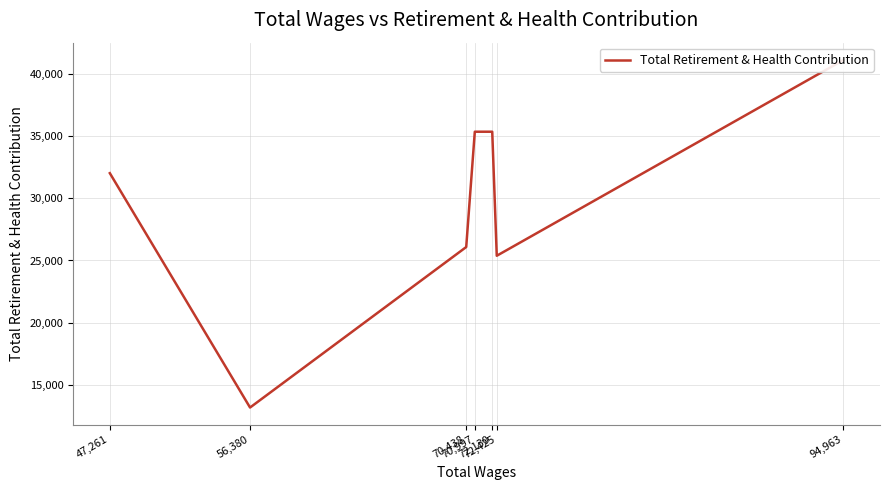

How many values exceed 32006?

3